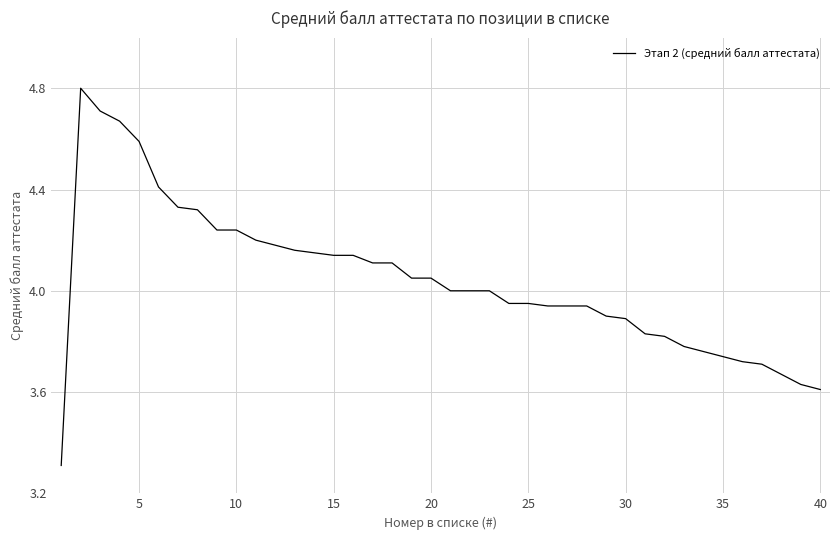

What is the difference between the maximum and minimum values?

1.5